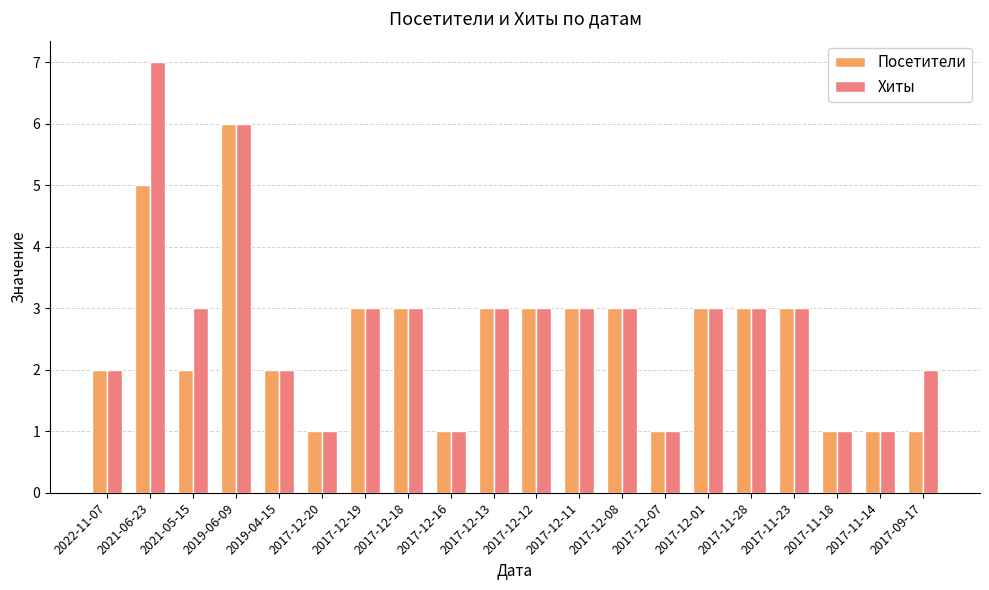

List the series in order of their peak value, lowest first.

Посетители, Хиты